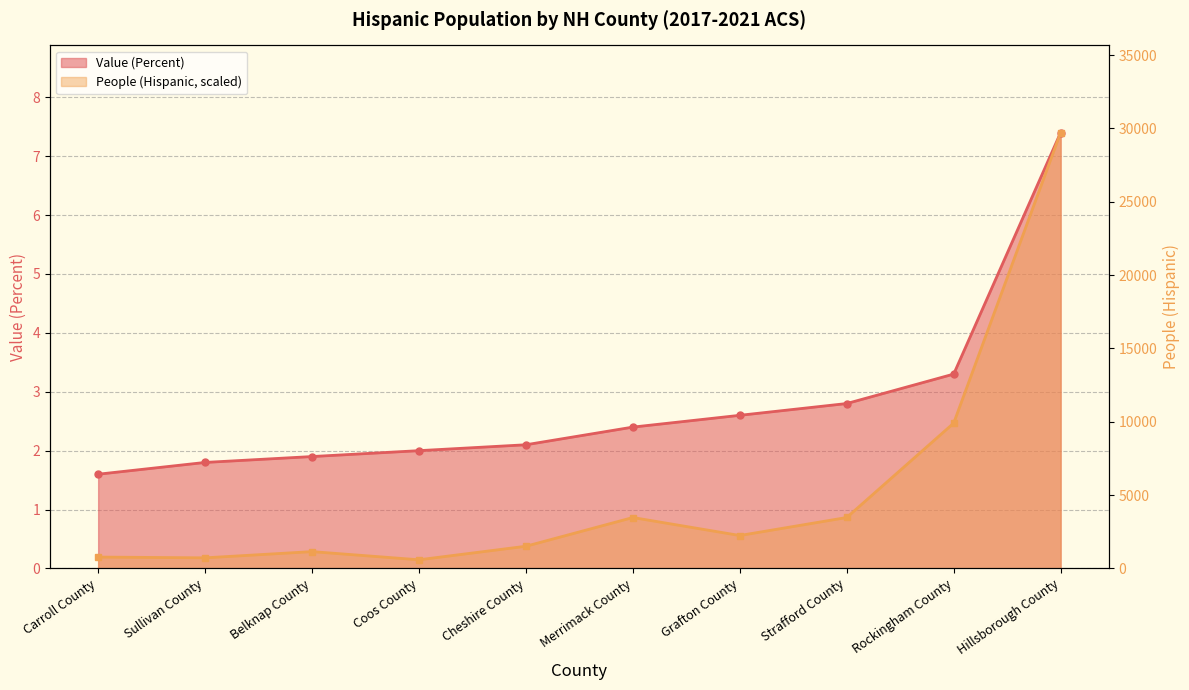

Reading right to left, what are all the values shown in this chart?

Hillsborough County=31014	Rockingham County=10342	Strafford County=3626	Grafton County=2345	Merrimack County=3624	Cheshire County=1581	Coos County=617	Belknap County=1199	Sullivan County=756	Carroll County=811